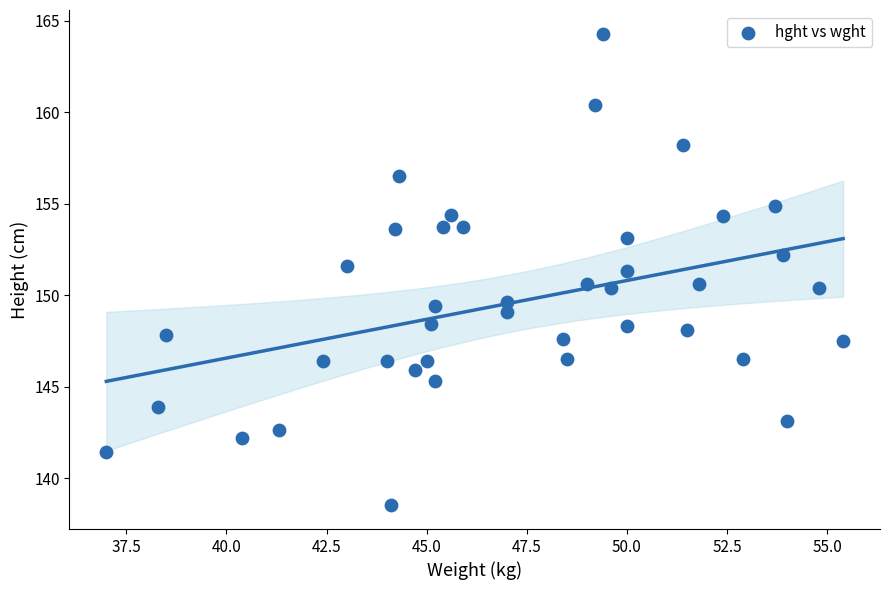

What is the range of Y values (max minus min)?

25.8